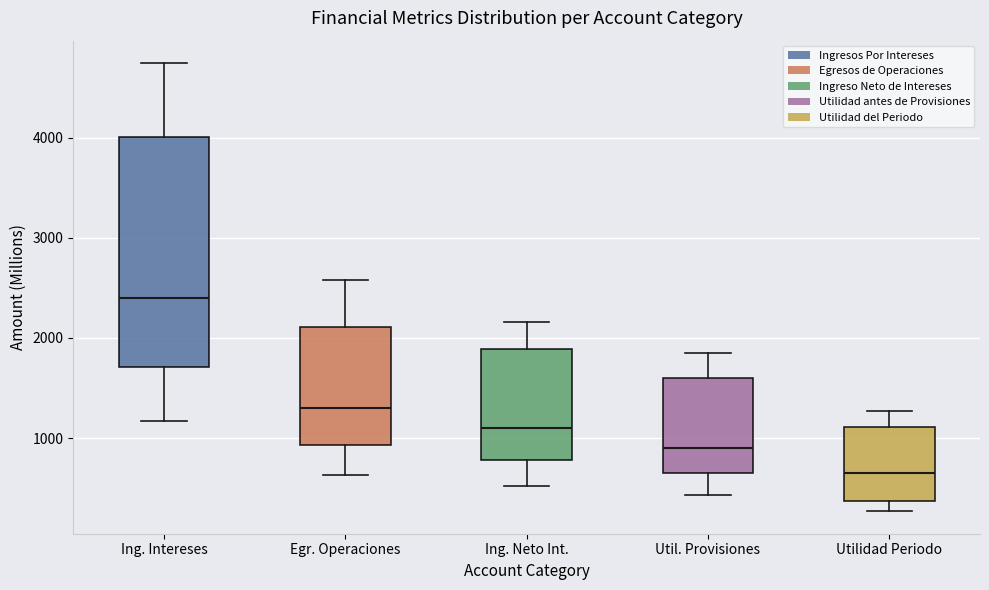

Where is the lower edge of the box for Egr. Operaciones on the y-axis? The values are not printed on the chart, so give them approximately, as read against the axis.

900